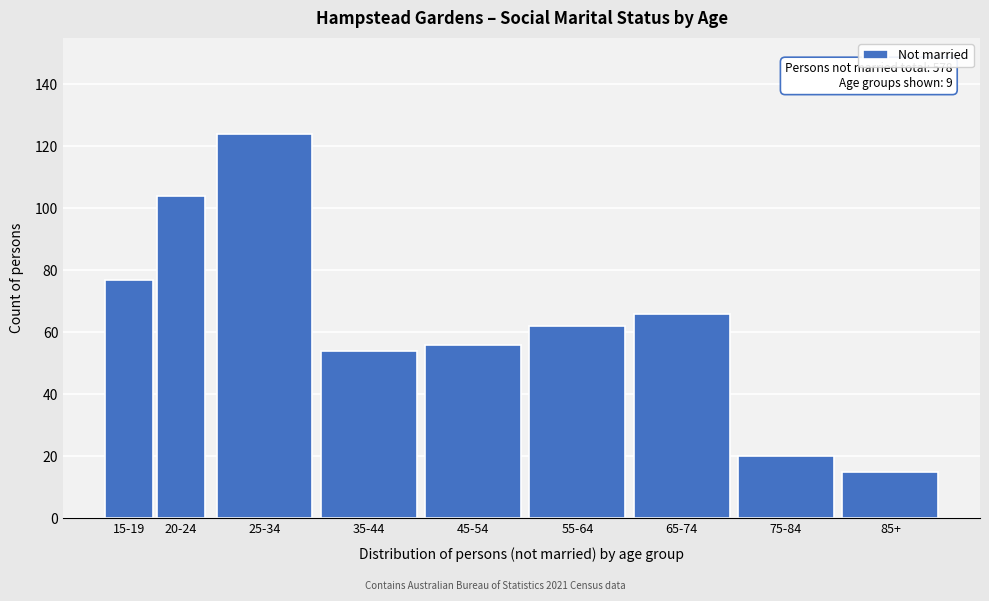

Reading left to right, what are all the values shown in this chart?

77	104	124	54	56	62	66	20	15